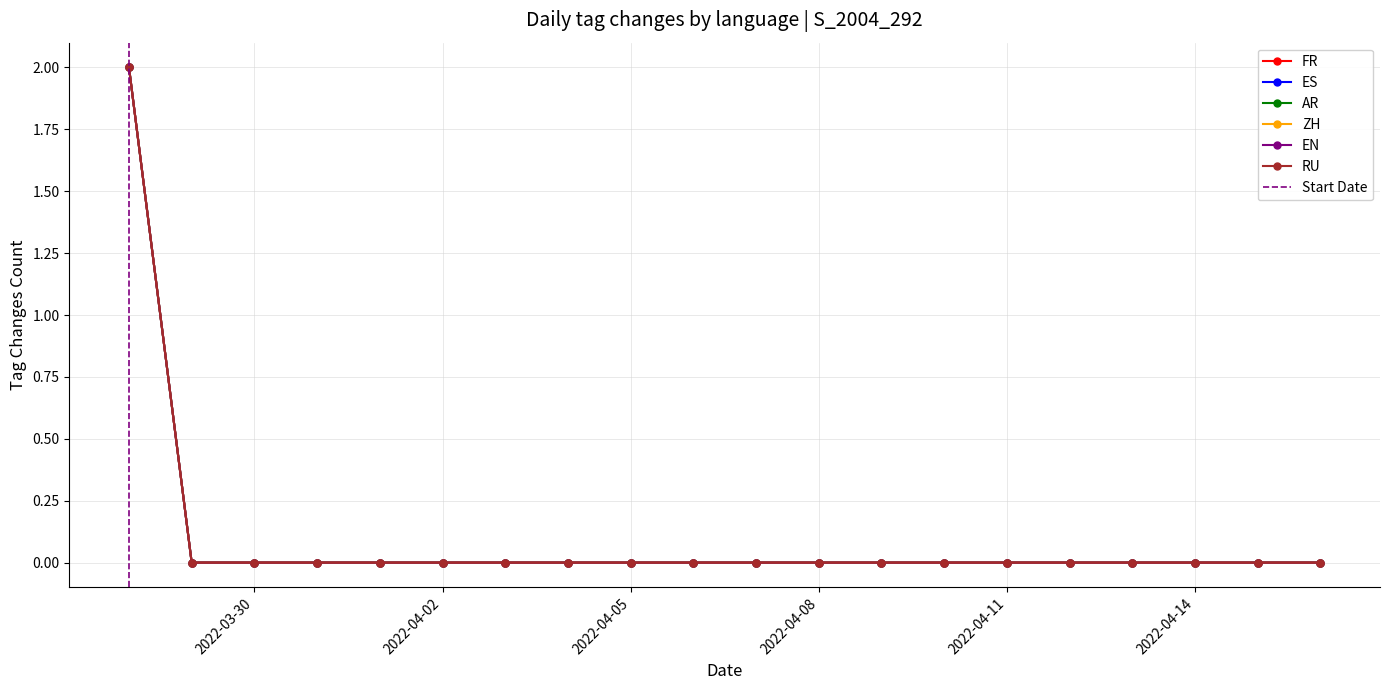

Reading right to left, list all the values displayed in this chart.

FR: 0	0	0	0	0	0	0	0	0	0	0	0	0	0	0	0	0	0	0	2
ES: 0	0	0	0	0	0	0	0	0	0	0	0	0	0	0	0	0	0	0	2
AR: 0	0	0	0	0	0	0	0	0	0	0	0	0	0	0	0	0	0	0	2
ZH: 0	0	0	0	0	0	0	0	0	0	0	0	0	0	0	0	0	0	0	2
EN: 0	0	0	0	0	0	0	0	0	0	0	0	0	0	0	0	0	0	0	2
RU: 0	0	0	0	0	0	0	0	0	0	0	0	0	0	0	0	0	0	0	2